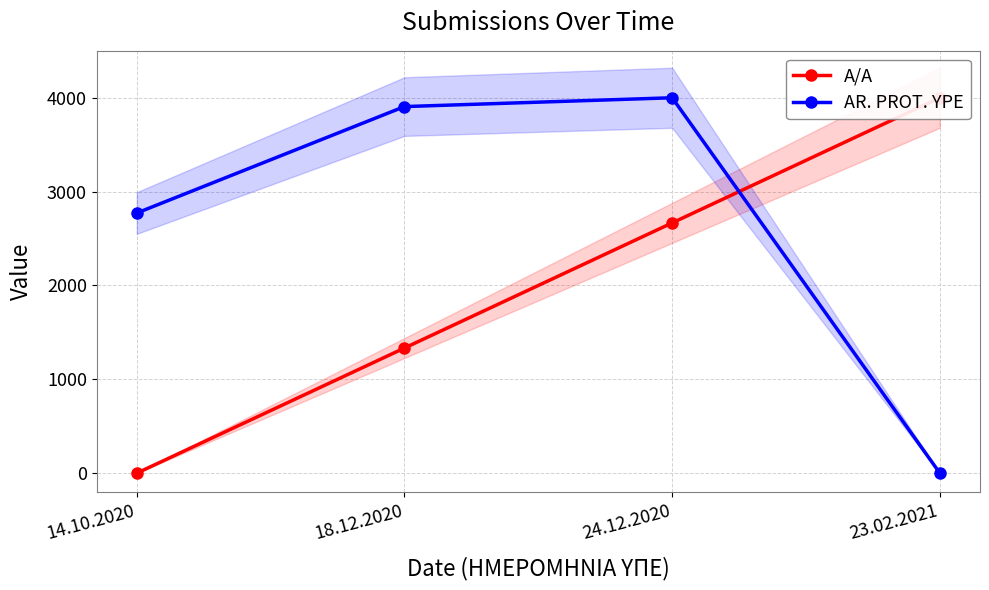

Is it true that A/A equals 0.0 at 14.10.2020?

True